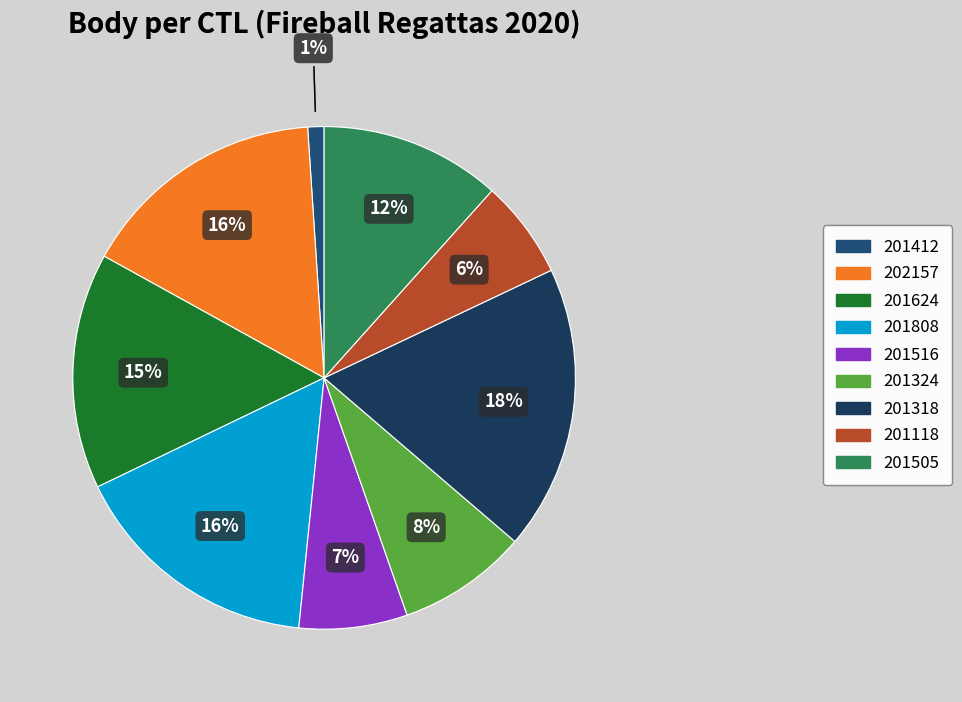

What percentage is the 201318 slice, to the nearest percent?

18%